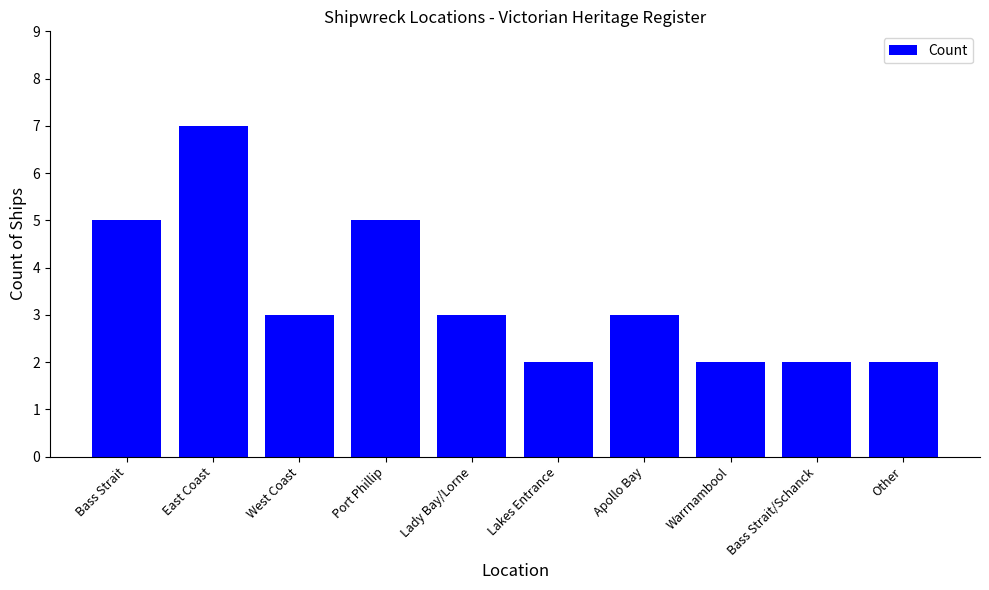

Which category has the highest value across all series?

East Coast